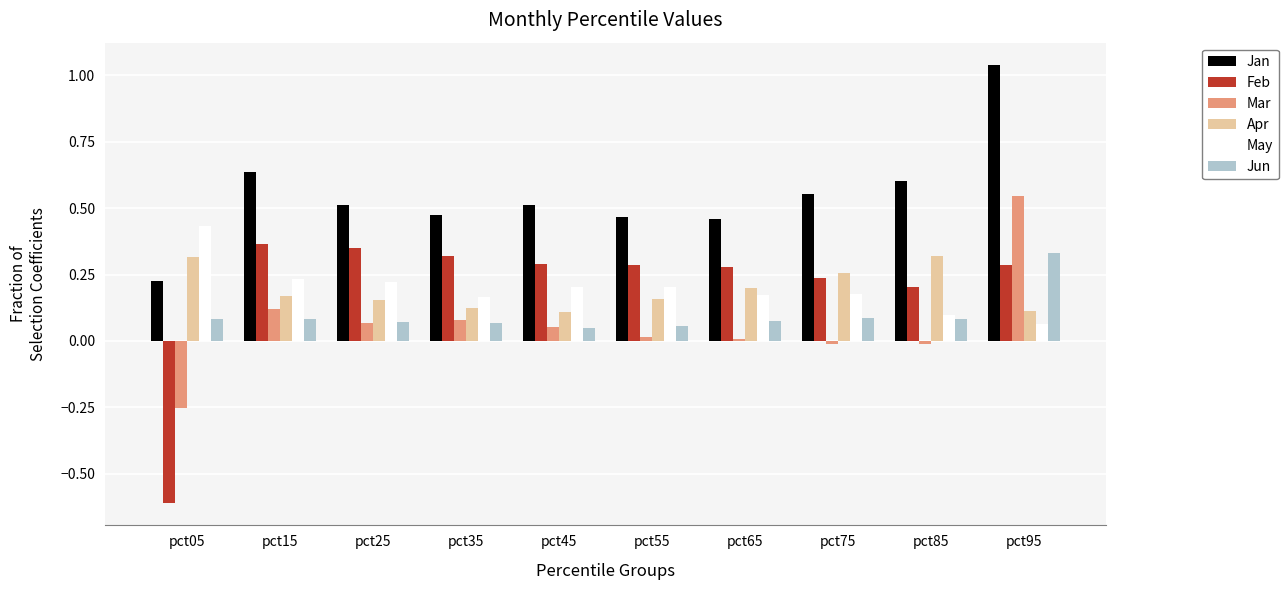

What is the sum of the May values at pct05 and pct25?

0.7